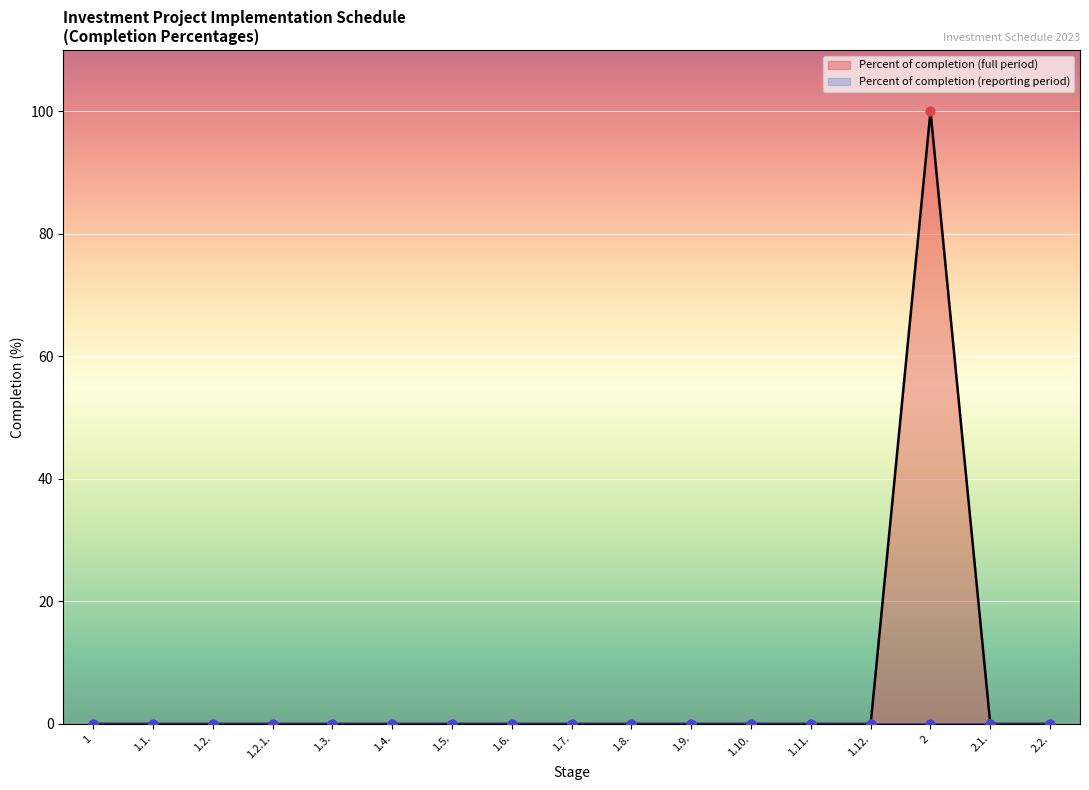

Which has a higher value, 1.5. or 1.2.?

1.5.